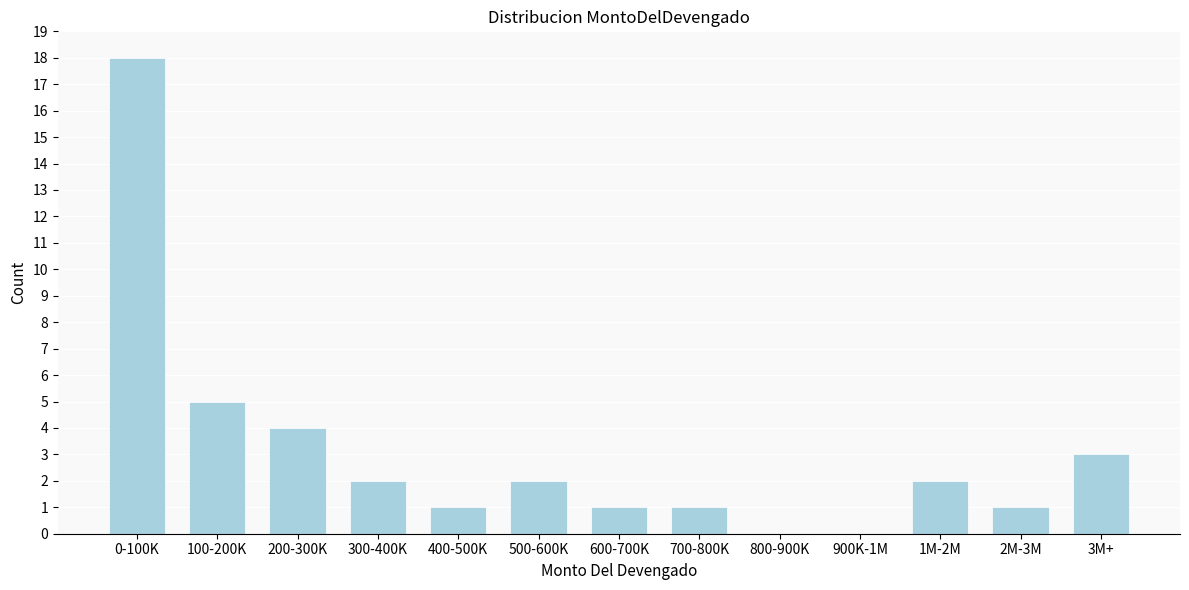

Reading left to right, extract all data points from this chart.

0-100K=18	100-200K=5	200-300K=4	300-400K=2	400-500K=1	500-600K=2	600-700K=1	700-800K=1	800-900K=0	900K-1M=0	1M-2M=2	2M-3M=1	3M+=3